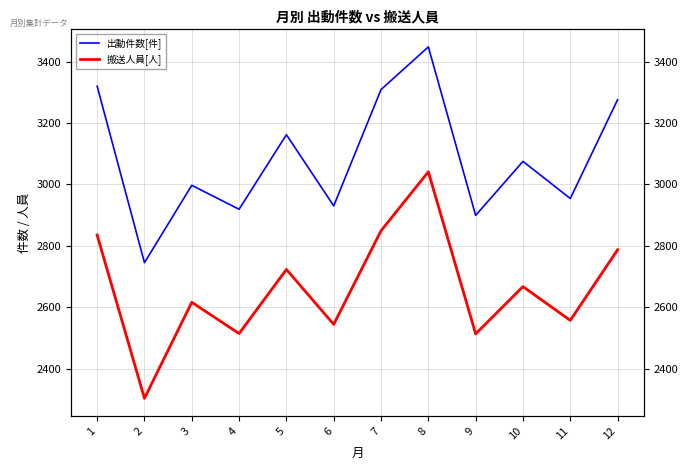

What is the minimum value shown in the chart?

2303